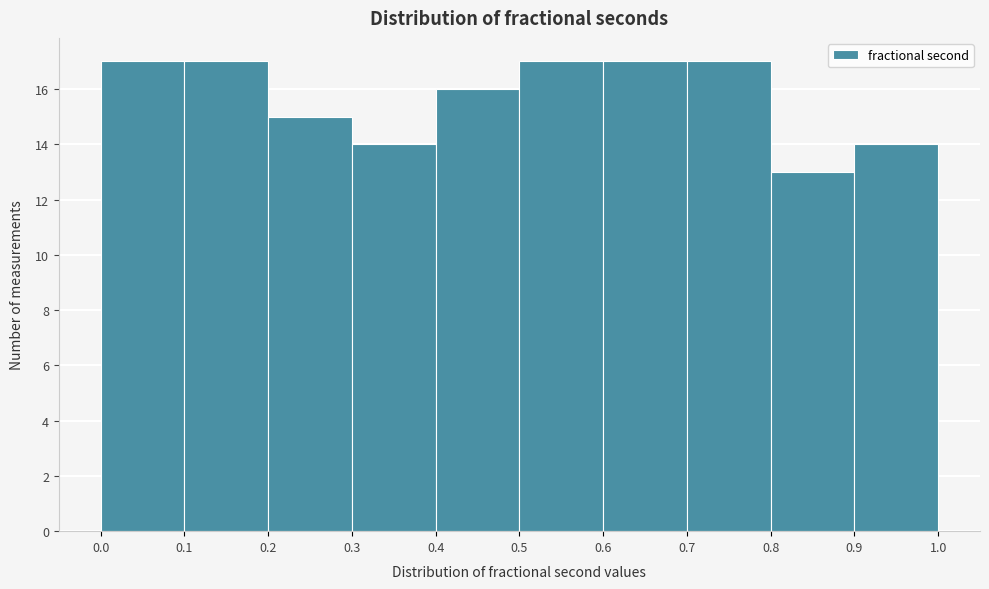

Reading left to right, transcribe this chart: for each bar, give the range it covers on the x-axis and its height. The values are not printed on the chart, so give them approximately, as read against the axis.

0.0 to 0.1: 17
0.1 to 0.2: 17
0.2 to 0.3: 15
0.3 to 0.4: 14
0.4 to 0.5: 16
0.5 to 0.6: 17
0.6 to 0.7: 17
0.7 to 0.8: 17
0.8 to 0.9: 13
0.9 to 1.0: 14